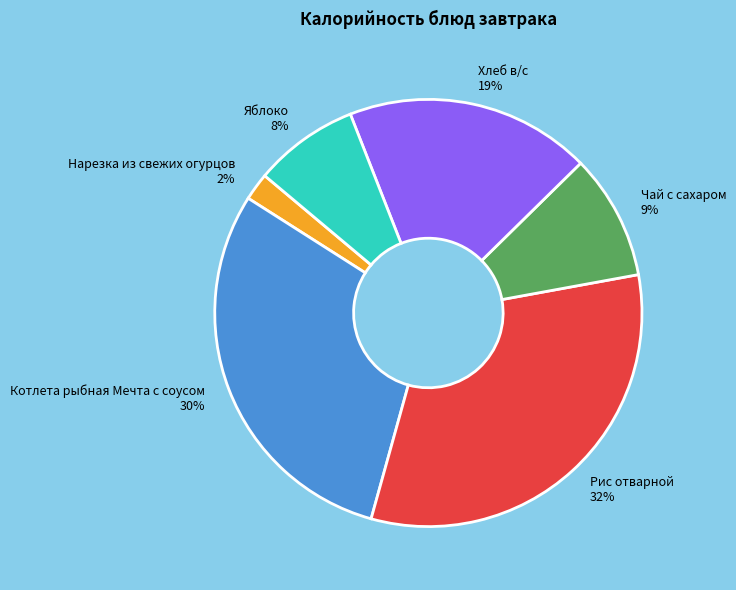

Rank the categories by value from highest to lowest.

Рис отварной, Котлета рыбная Мечта с соусом, Хлеб в/с, Чай с сахаром, Яблоко, Нарезка из свежих огурцов